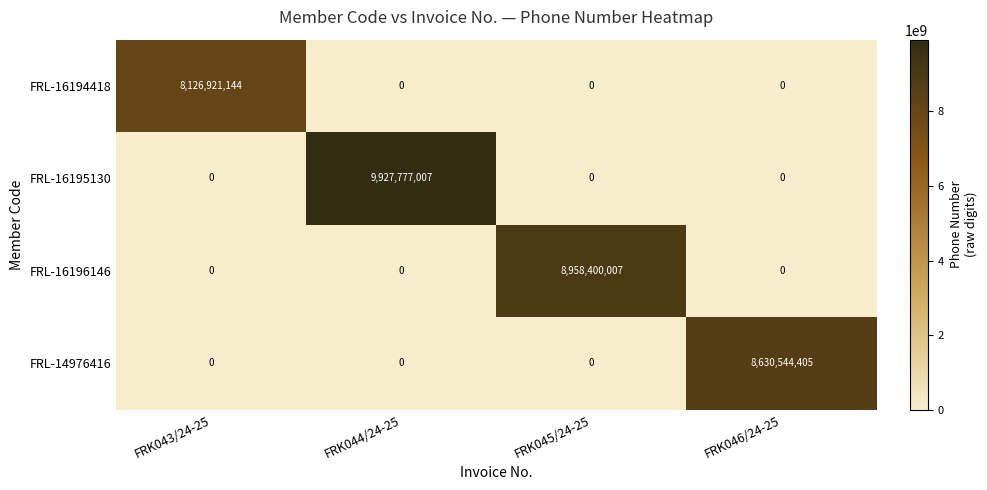

What is the total value across all series at FRK043/24-25?

8126921144